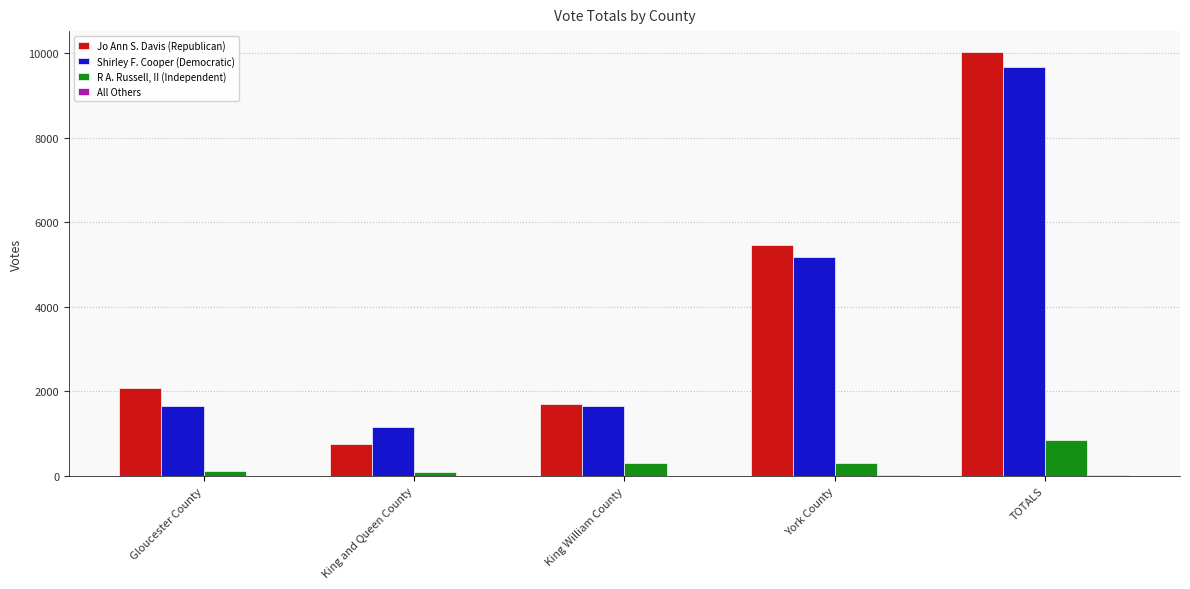

What is the highest value of the Shirley F. Cooper (Democratic) series?

9667